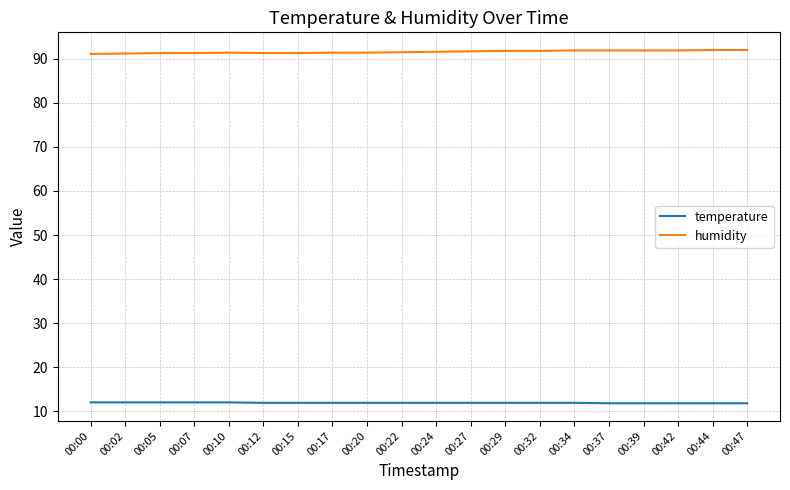

Is the value of humidity at 00:37 greater than the value of temperature at 00:44?

Yes